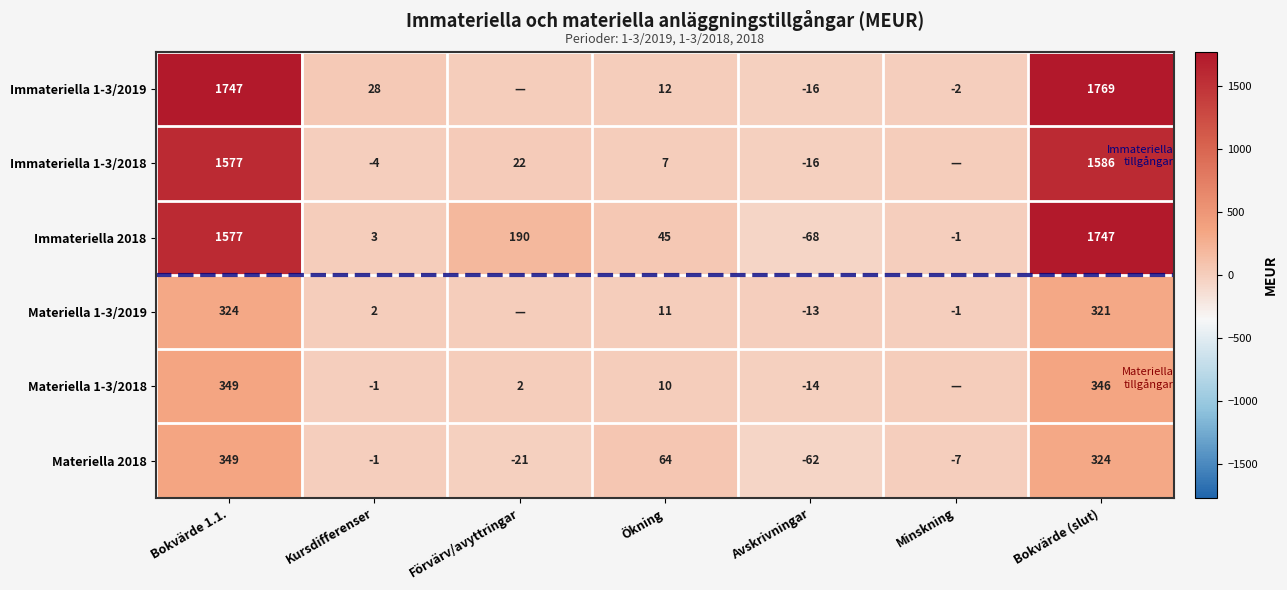

What is the difference between the highest and lowest values at Kursdifferenser?

32